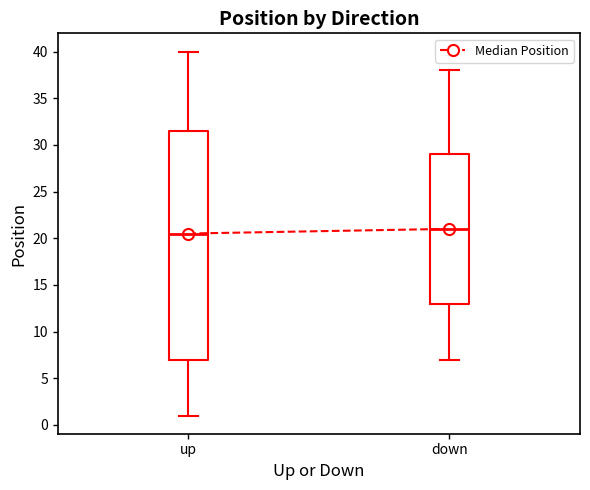

Reading left to right, read every box against the y-axis: the position of its median line, the range the box covers, and the ends of its whiskers. The values are not printed on the chart, so give them approximately, as read against the axis.

up: median 20.5, box 7.0 to 31.5, whiskers 1.0 to 40.0
down: median 21.0, box 13.0 to 29.0, whiskers 7.0 to 38.0